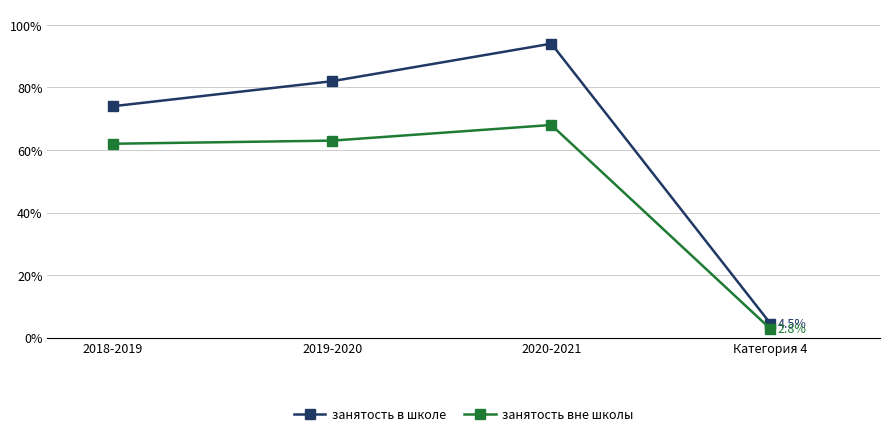

At which category does занятость в школе reach its first local peak?

2020-2021